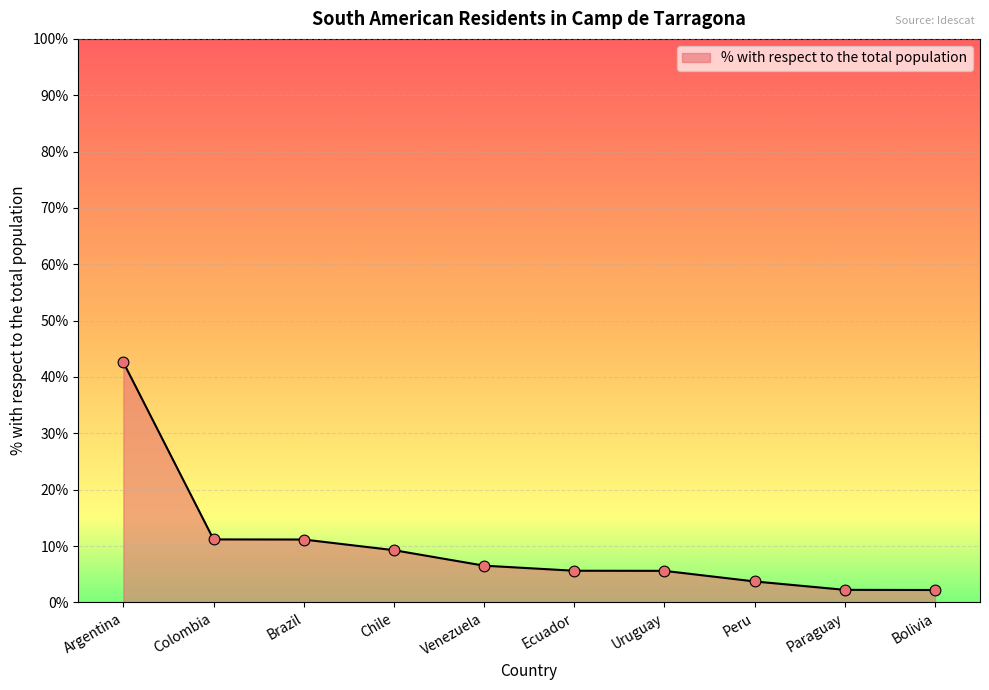

What is the change in value from Brazil to Ecuador?

-5.5